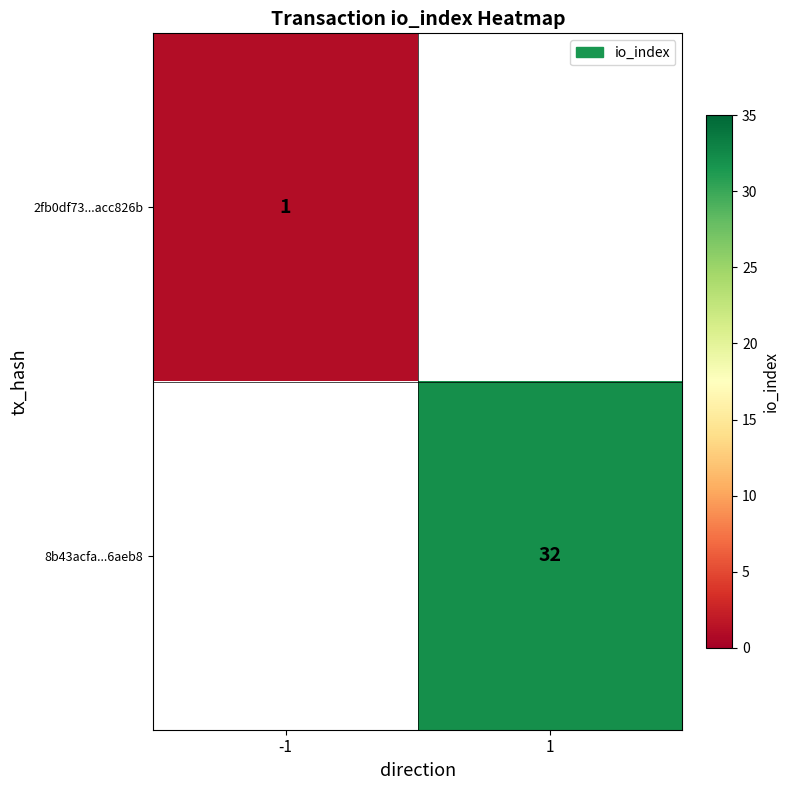

The value of 8b43acfa...6aeb8 at 1 is 14. True or false?

False